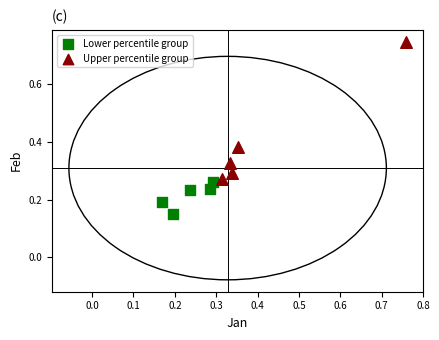

What are all the series names shown in the legend?

Lower percentile group, Upper percentile group